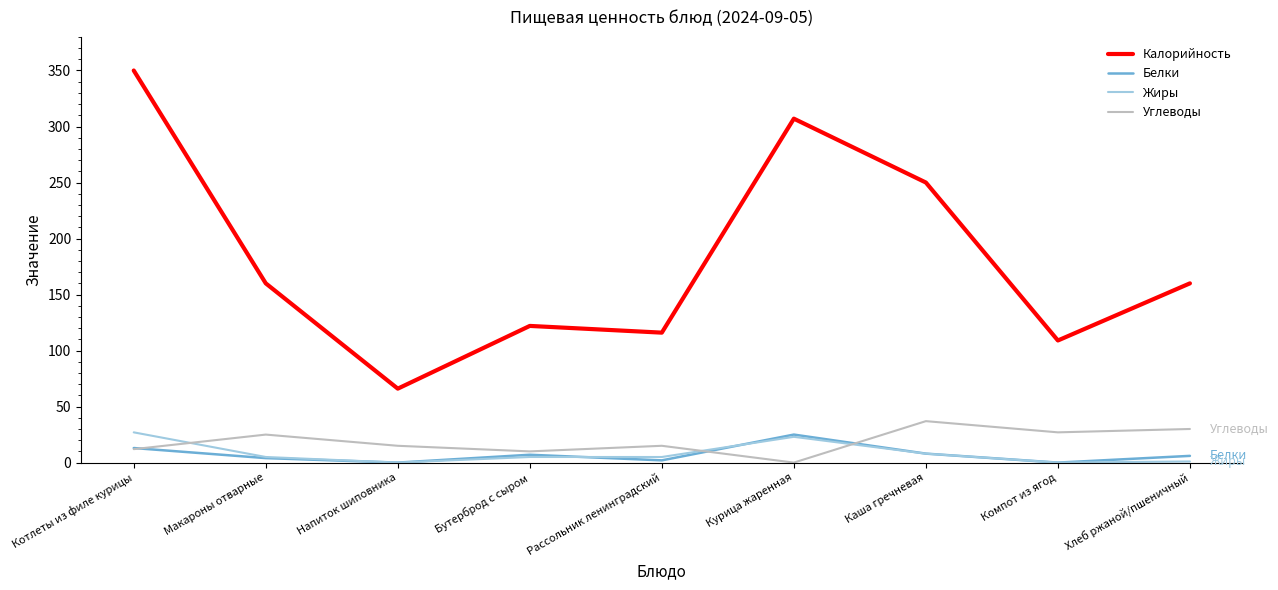

What is the difference between the second highest and second lowest values in the Калорийность series?

198